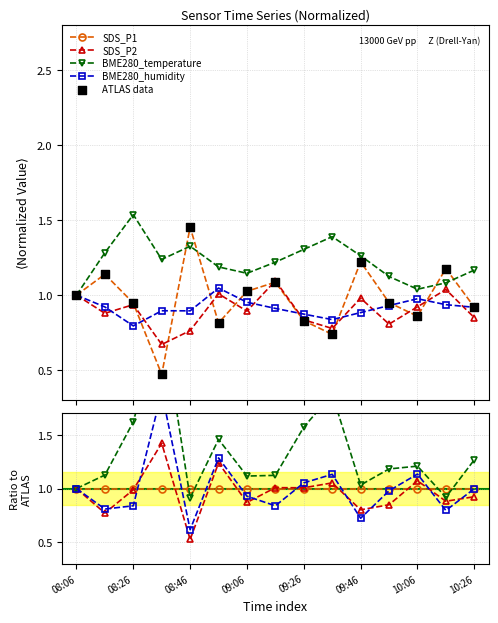

At how many categories does at least one series exceed 0?

15